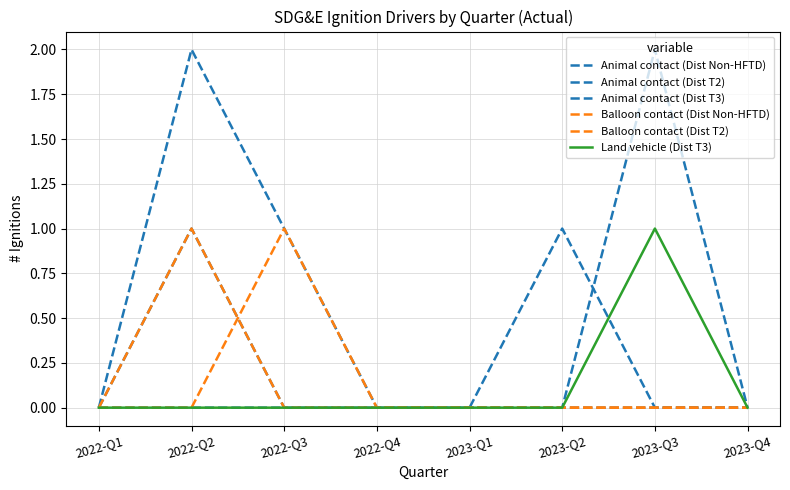

Where is Balloon contact (Dist Non-HFTD) nearest to the value 0?

2022-Q1